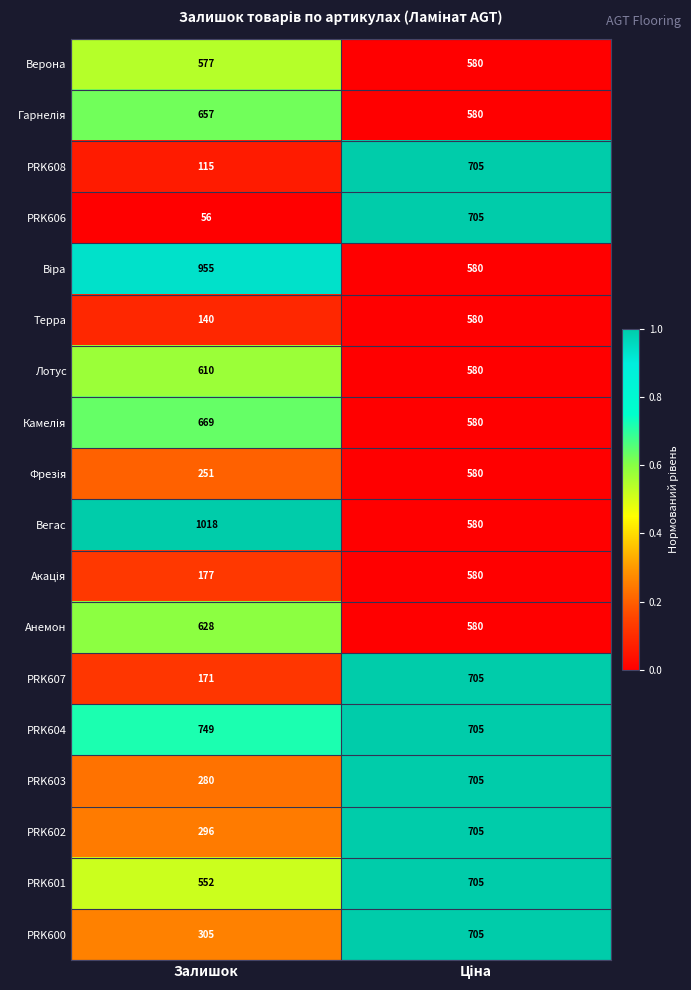

Which series has the largest total across all categories?

Вегас